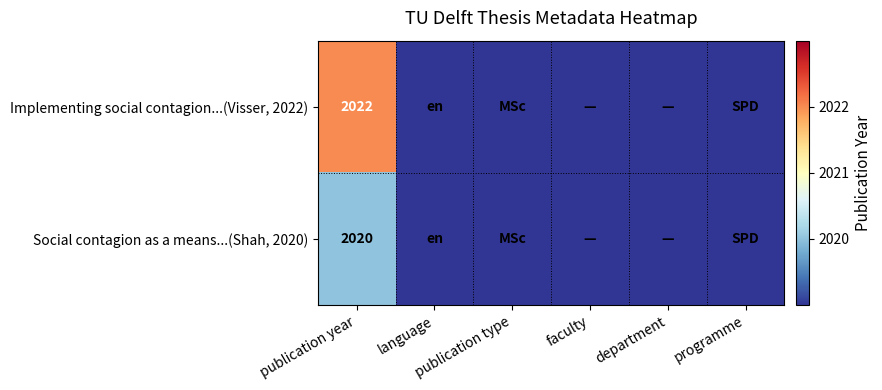

Rank the series by their average value, from highest to lowest.

Implementing social contagion...(Visser, 2022), Social contagion as a means...(Shah, 2020)